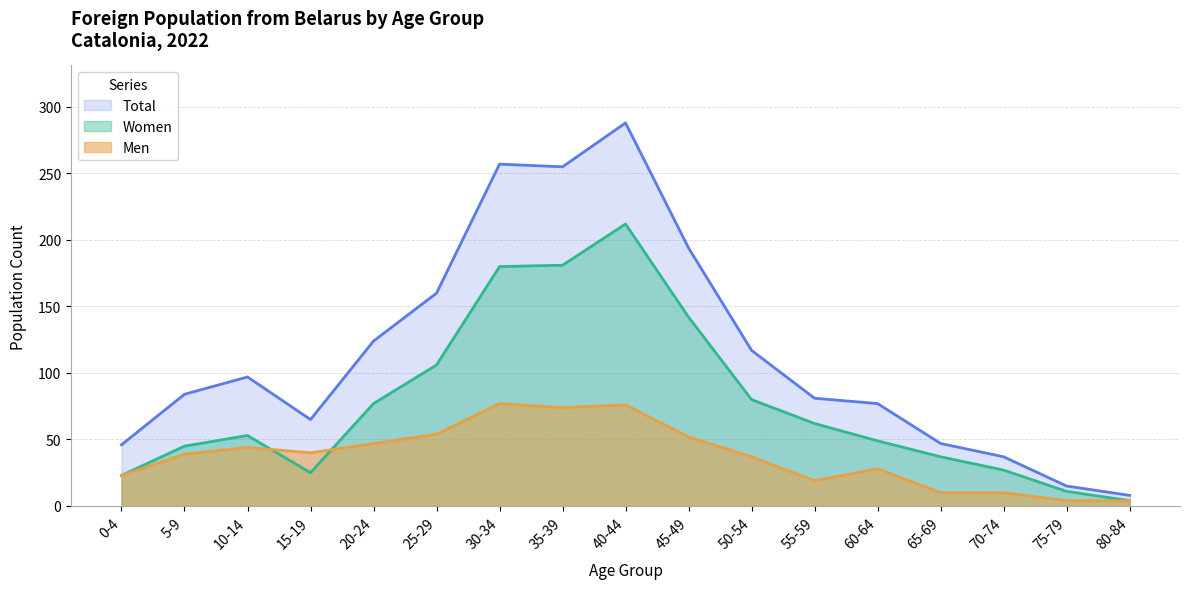

In Total, how many points are lower than both neighbors (excluding endpoints)?

2